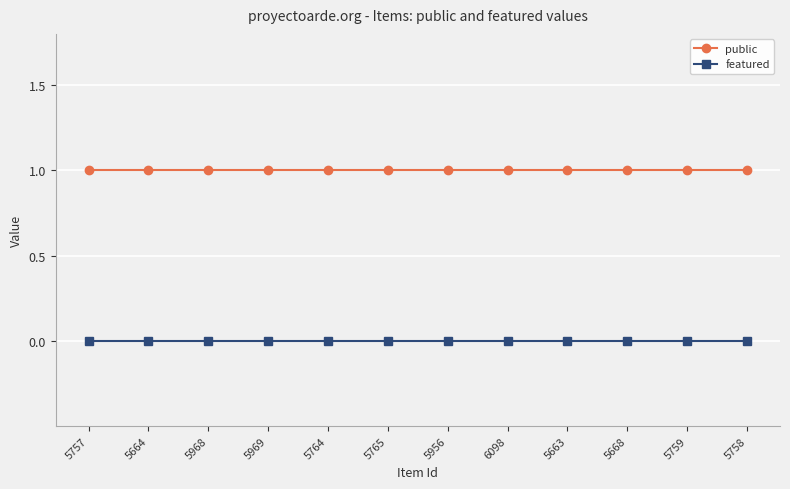

True or false: featured and public cross at least once.

False